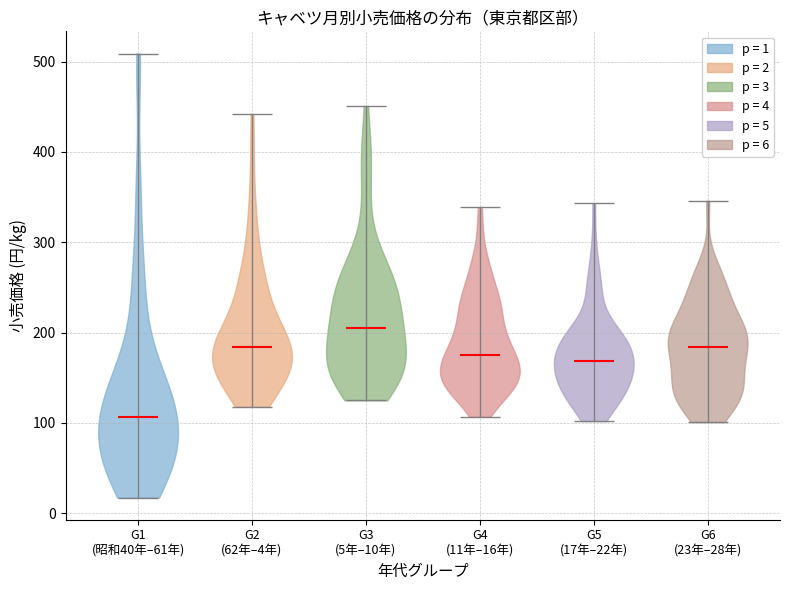

Reading left to right, read every violin against the y-axis: where its median line is, and the lowest and highest points it reaches. The values are not printed on the chart, so give them approximately, as read against the axis.

G1 (昭和40年–61年): median line 110, lowest point 20, highest point 510
G2 (62年–4年): median line 180, lowest point 120, highest point 440
G3 (5年–10年): median line 210, lowest point 130, highest point 450
G4 (11年–16年): median line 180, lowest point 110, highest point 340
G5 (17年–22年): median line 170, lowest point 100, highest point 340
G6 (23年–28年): median line 180, lowest point 100, highest point 350